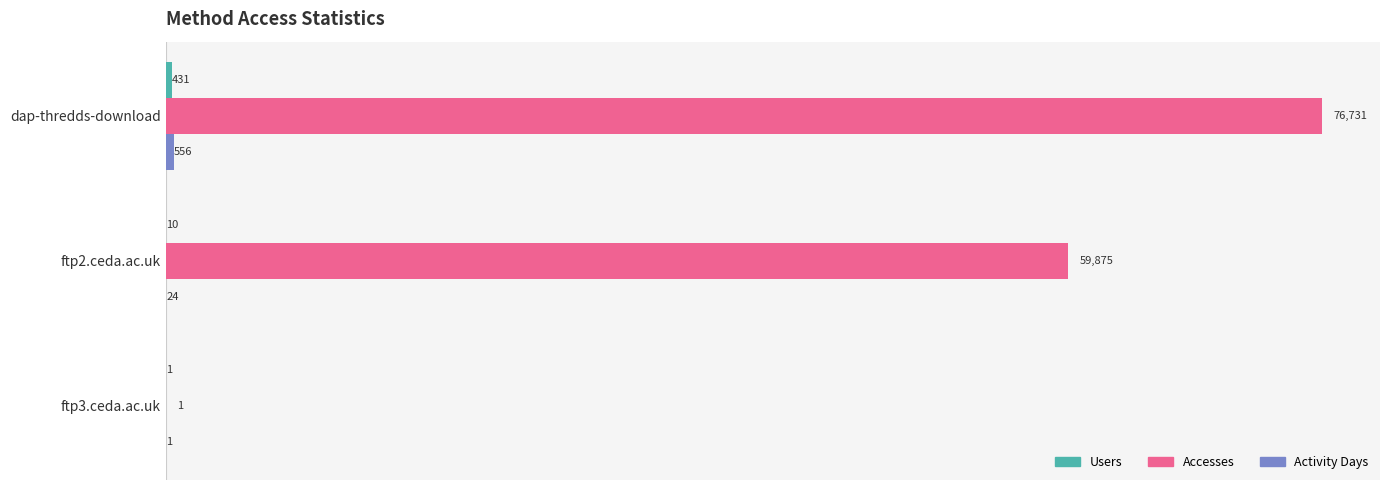

Which series has the largest total across all categories?

Accesses